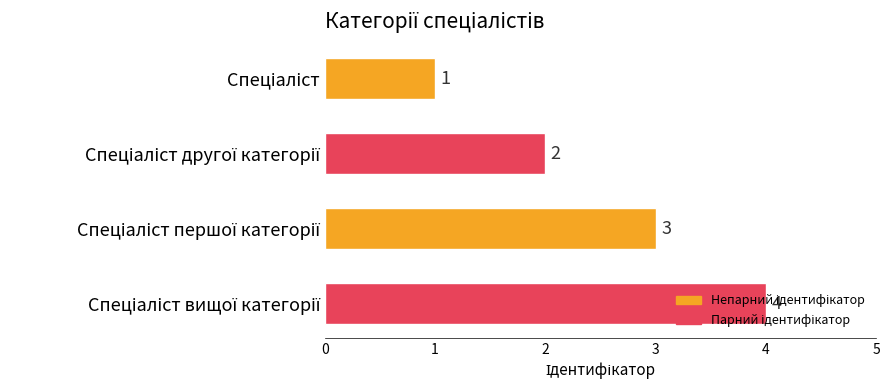

What is the greatest value displayed?

4